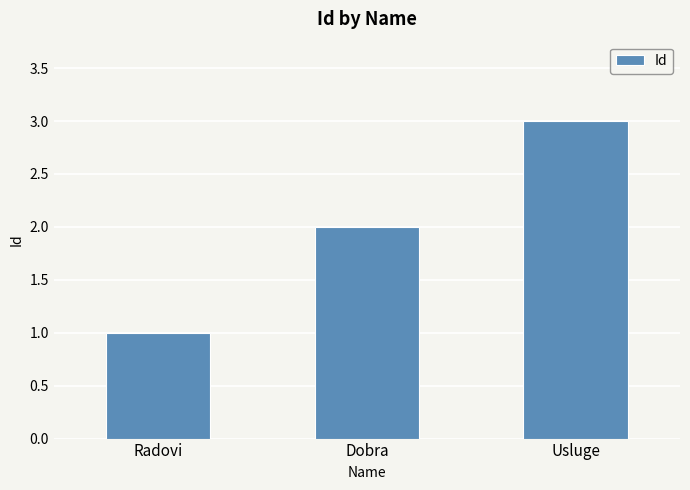

What is the sum of the values at Usluge and Radovi?

4